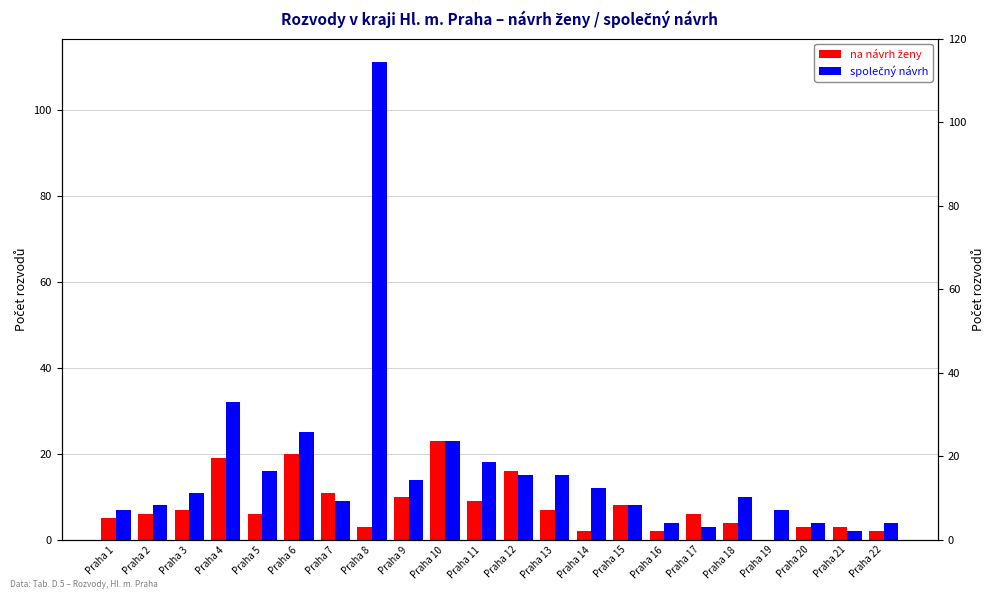

Is it true that společný návrh equals 40 at Praha 6?

False